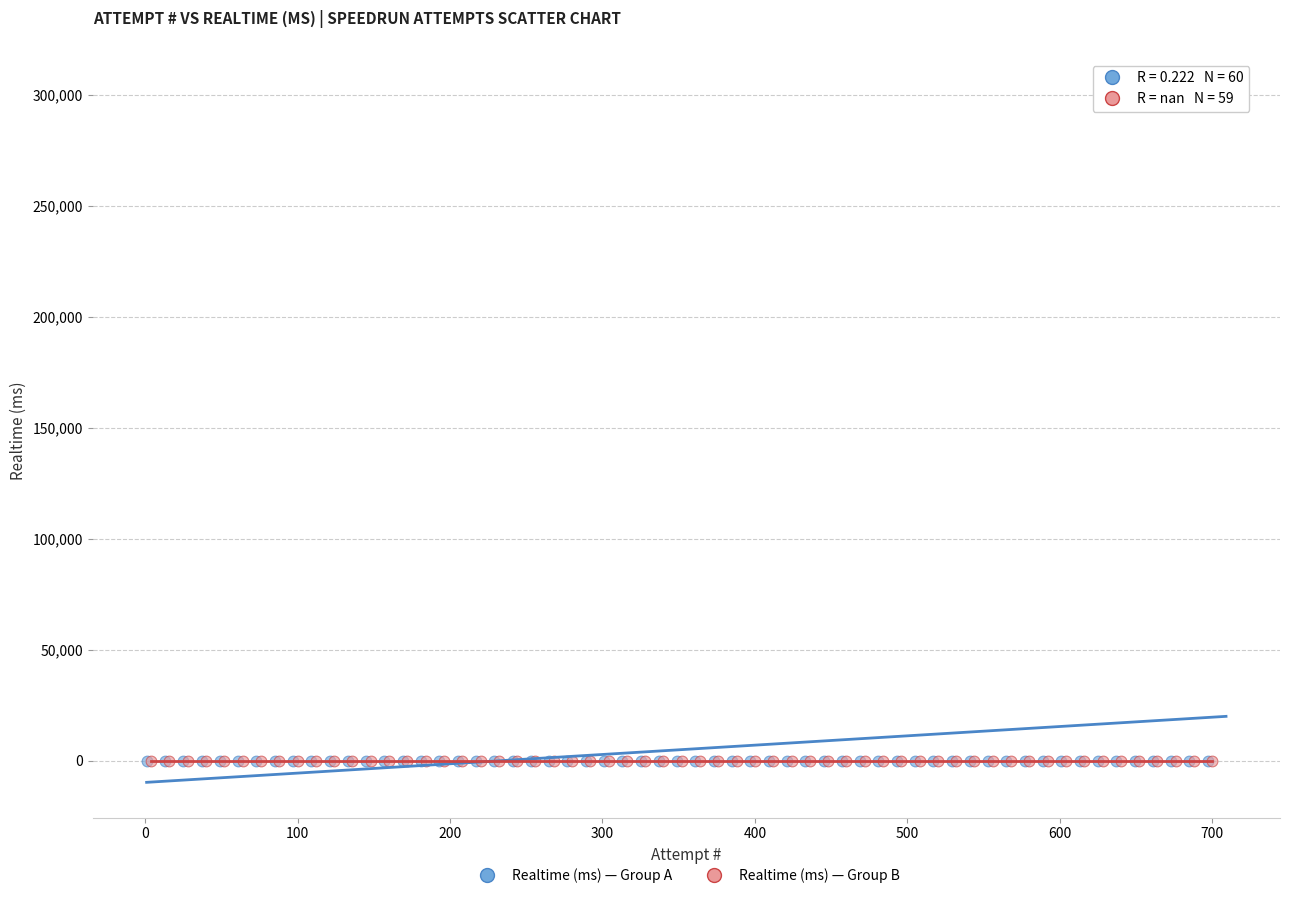

What are all the series names shown in the legend?

Realtime (ms) — Group A, Realtime (ms) — Group B